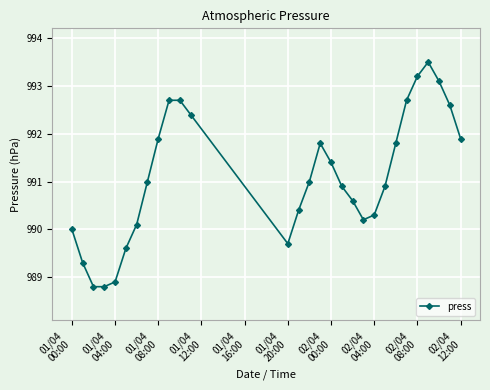

True or false: there are more than 0 points higher than both neighbors.

True